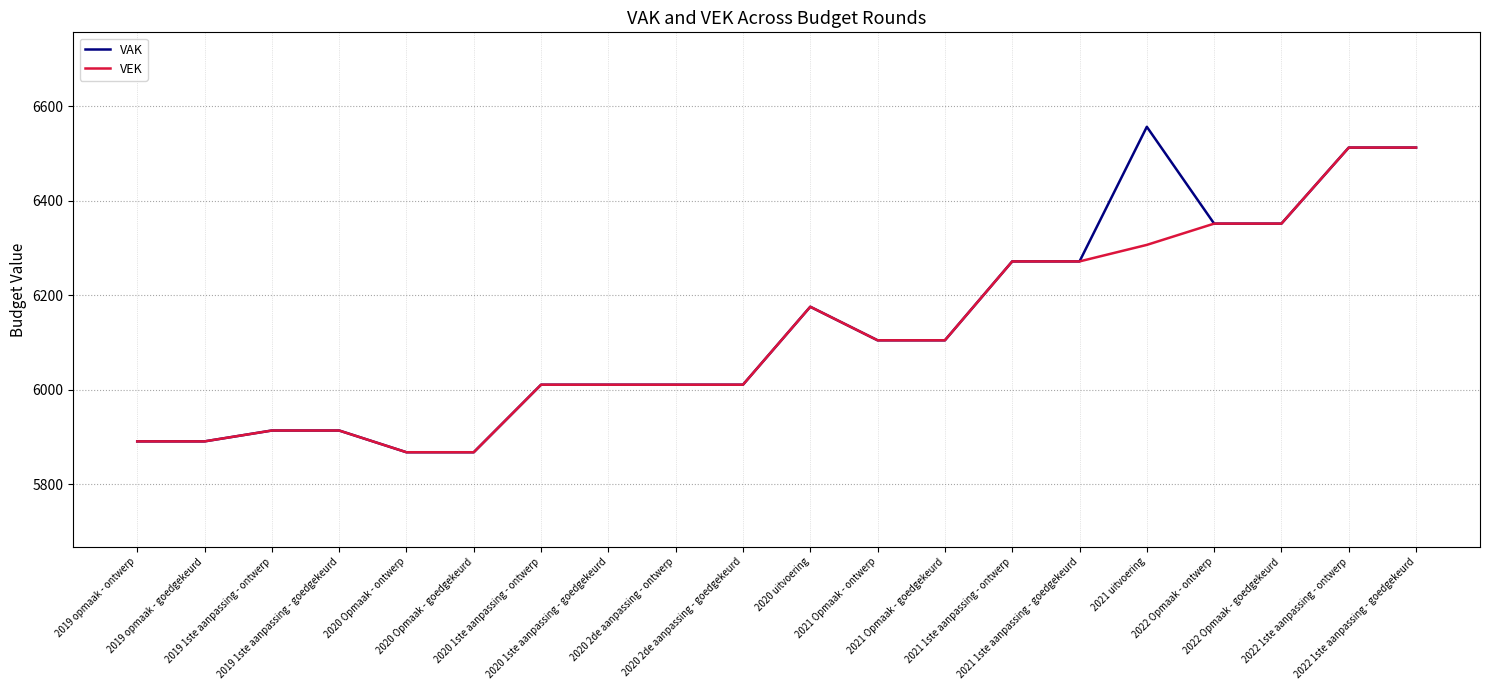

Where is VEK nearest to the value 6190?

2020 uitvoering